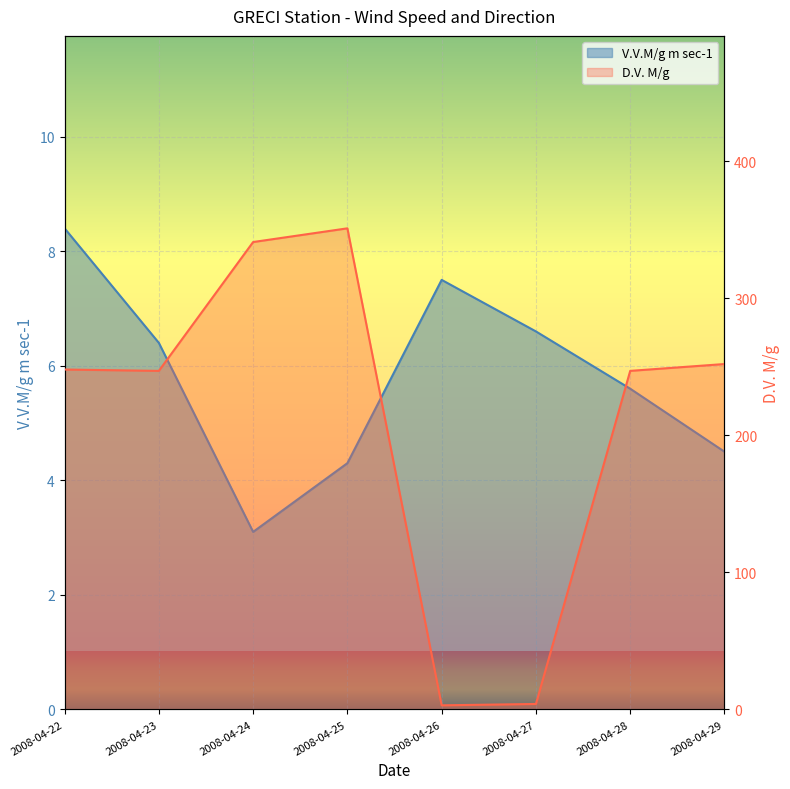

How many intersections are there between V.V.M/g m sec-1 and D.V. M/g?

2